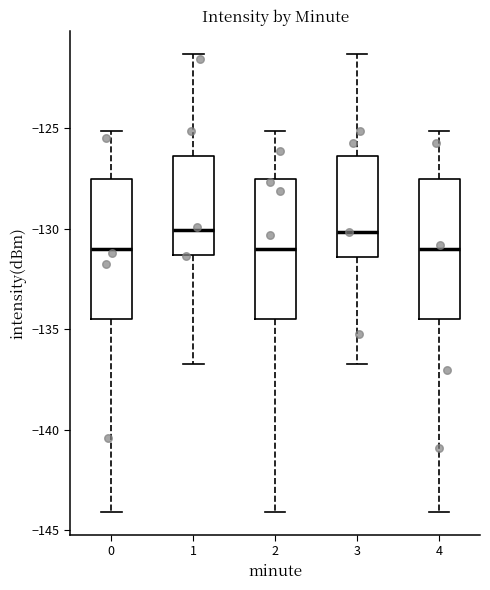

Where does the lower whisker of the box at x = 1 end on the y-axis? The values are not printed on the chart, so give them approximately, as read against the axis.

-136.5